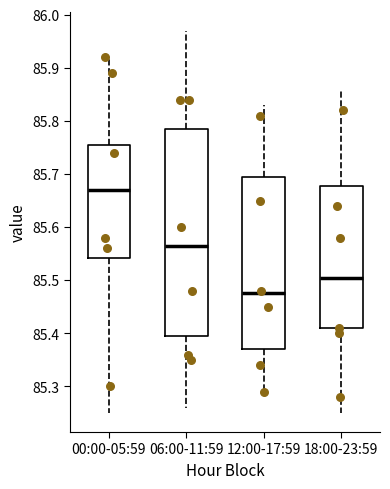

Which box's median line is the lowest?

12:00-17:59